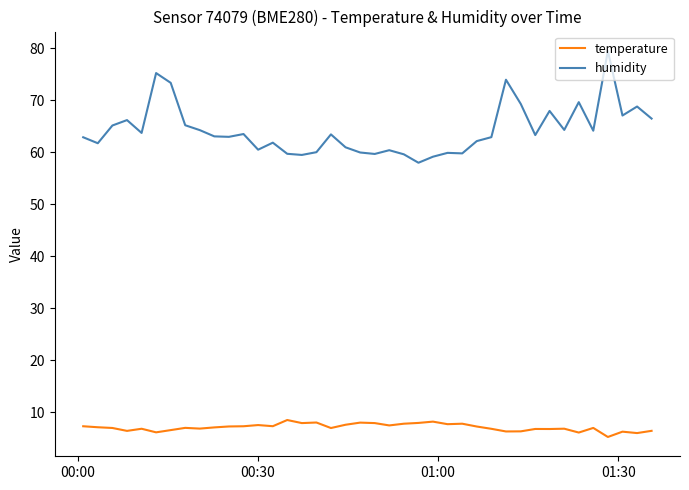

What is the maximum value shown in the chart?

79.5